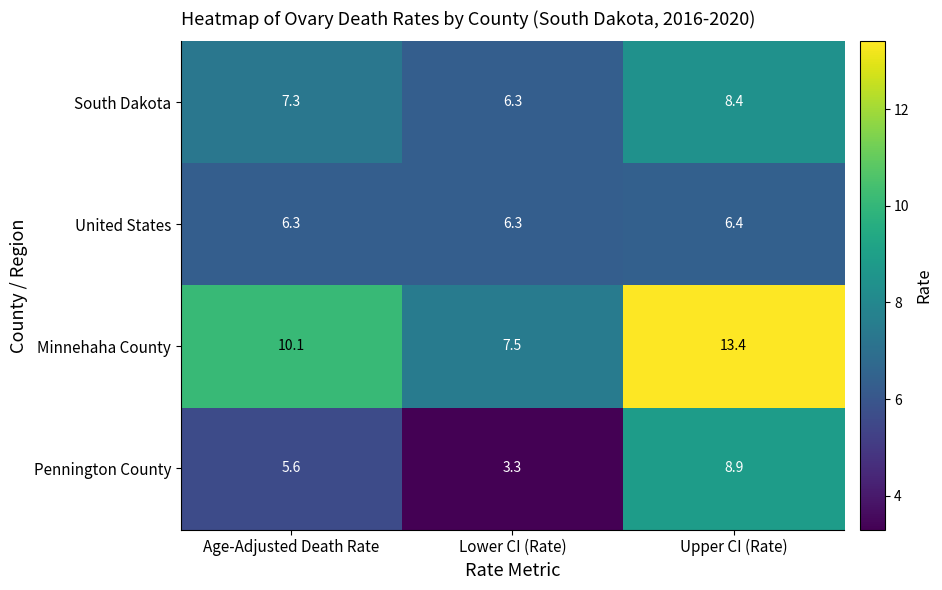

Which series has the largest range (max minus min)?

Minnehaha County